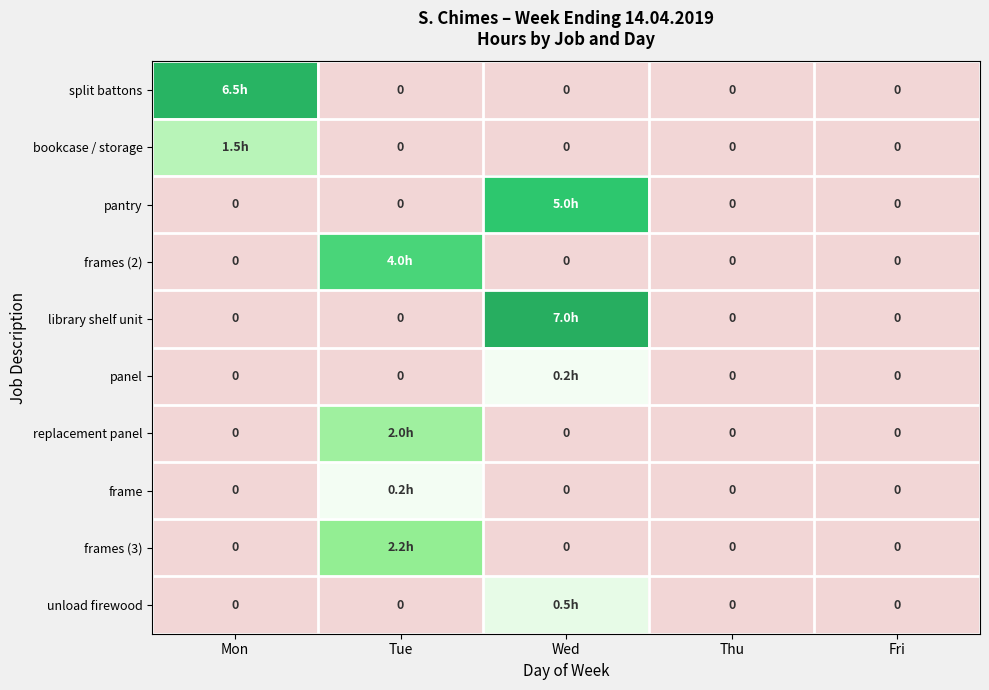

What is the average value of the frame series?

0.1